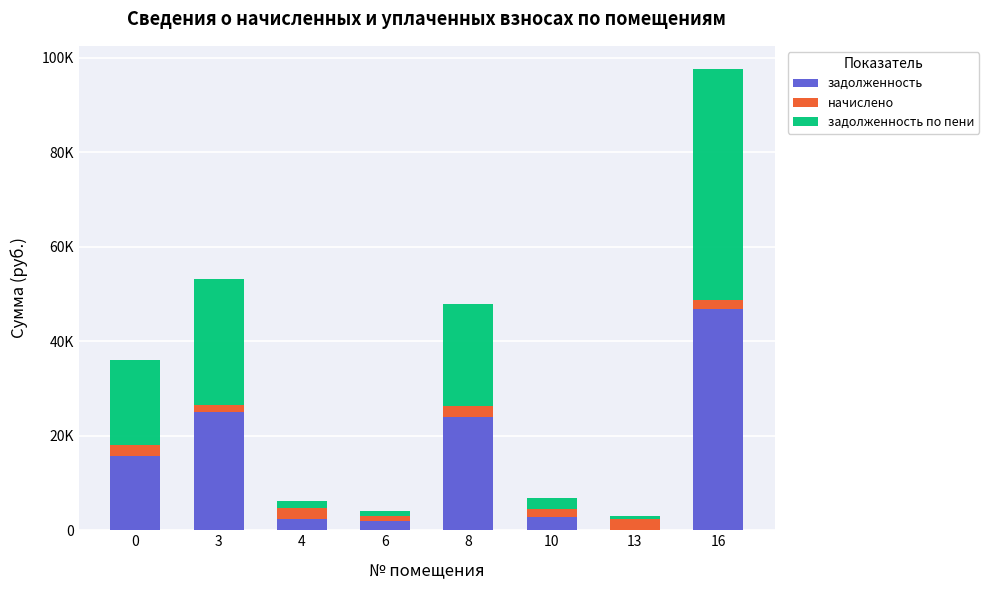

At how many categories does at least one series exceed 29527?

1